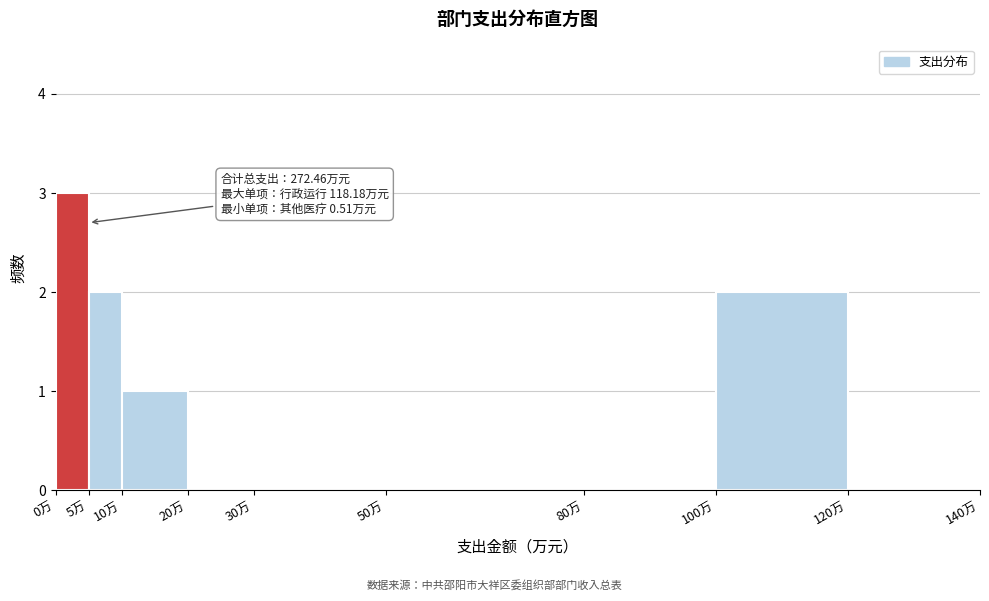

Which range on the x-axis has the tallest bar?

0 to 5